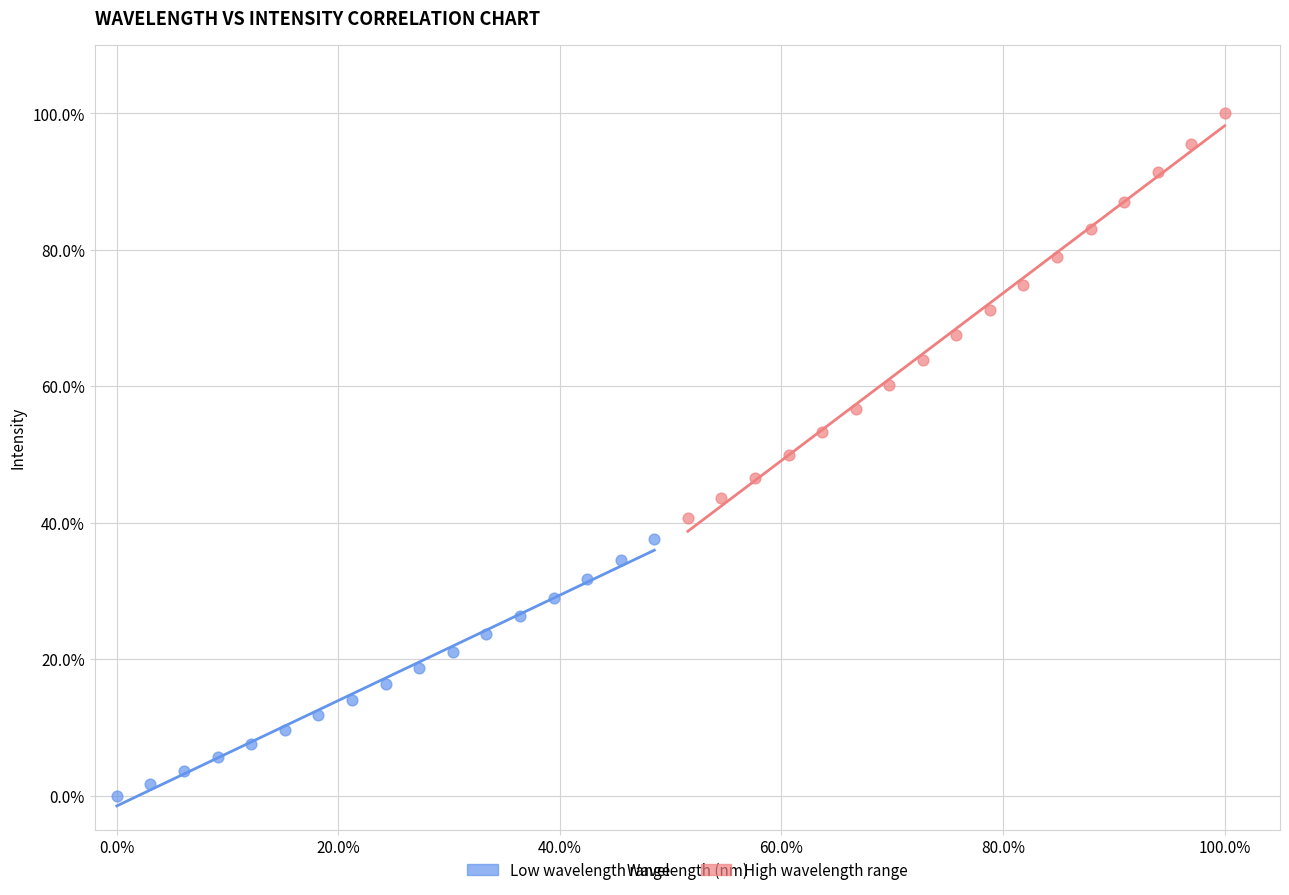

Which series reaches the minimum Y coordinate?

Low wavelength range